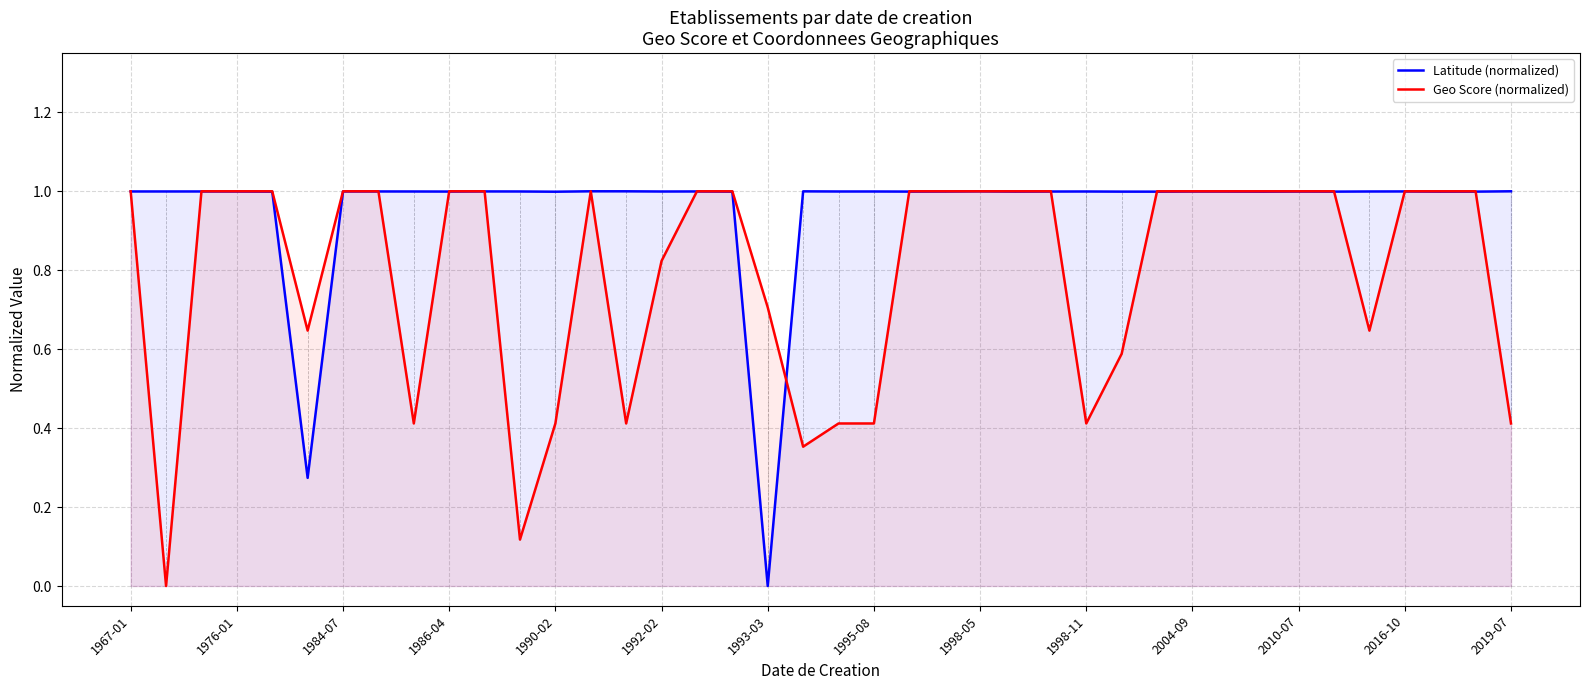

Reading left to right, what are all the values shown in this chart?

Latitude (normalized): 1.0	1.0	1.0	1.0	1.0	0.3	1.0	1.0	1.0	1.0	1.0	1.0	1.0	1.0	1.0	1.0	1.0	1.0	0.0	1.0	1.0	1.0	1.0	1.0	1.0	1.0	1.0	1.0	1.0	1.0	1.0	1.0	1.0	1.0	1.0	1.0	1.0	1.0	1.0	1.0
Geo Score (normalized): 1.0	0.0	1.0	1.0	1.0	0.6	1.0	1.0	0.4	1.0	1.0	0.1	0.4	1.0	0.4	0.8	1.0	1.0	0.7	0.4	0.4	0.4	1.0	1.0	1.0	1.0	1.0	0.4	0.6	1.0	1.0	1.0	1.0	1.0	1.0	0.6	1.0	1.0	1.0	0.4